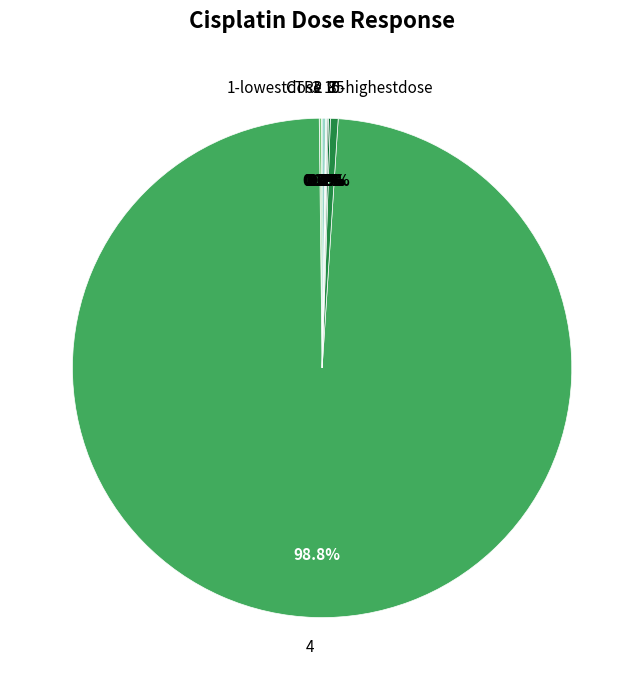

What is the largest slice in the pie chart?

4